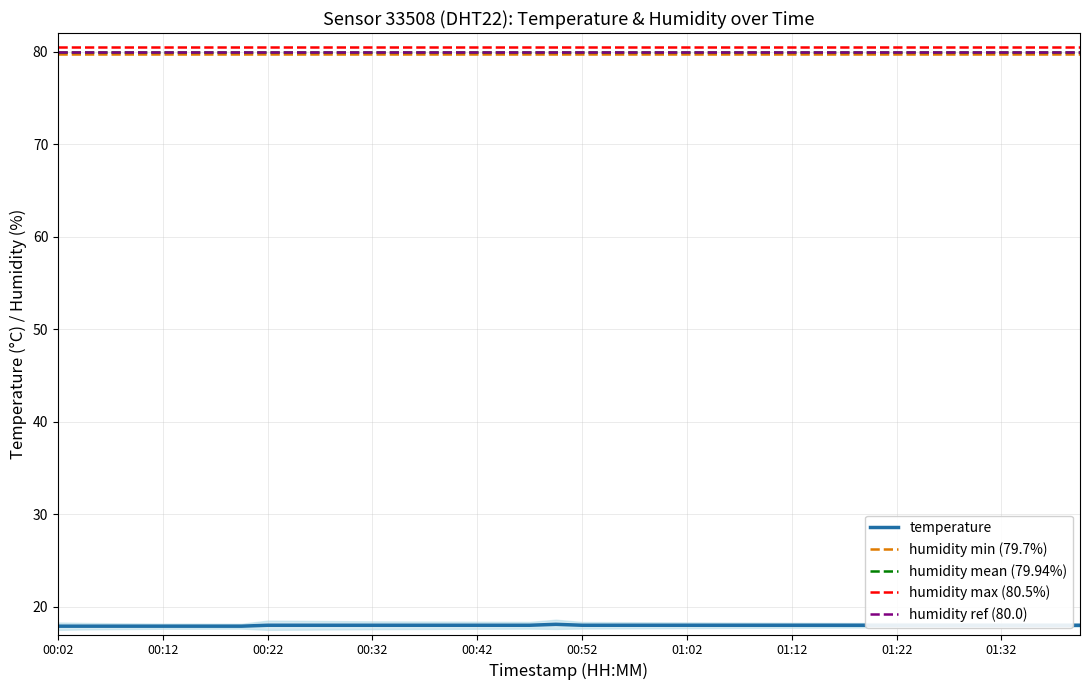

Does the chart display data point markers on the line(s)?

No